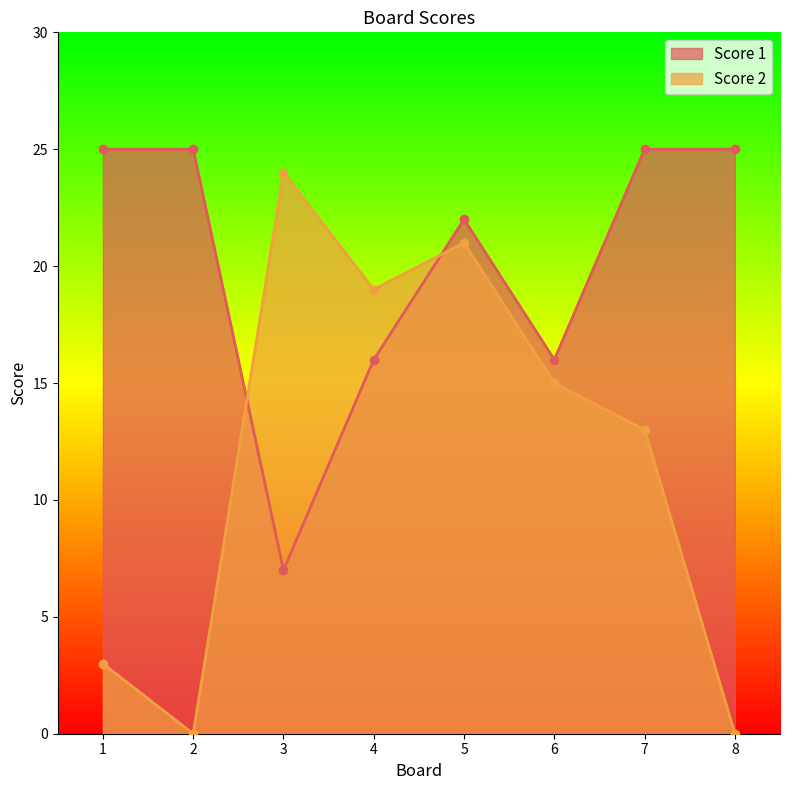

What is the difference between the maximum and minimum values in the Score 2 series?

24